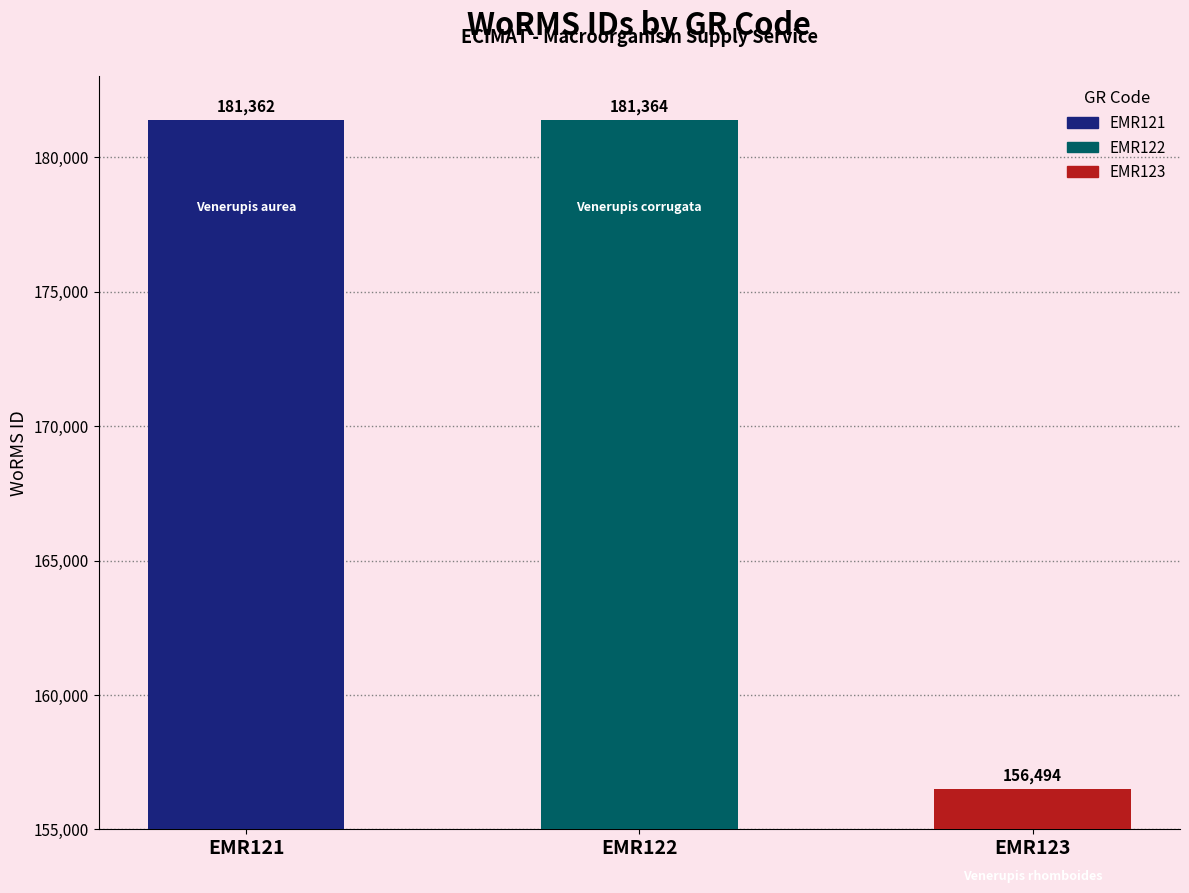

What is the sum of the values at EMR122 and EMR121?

362726